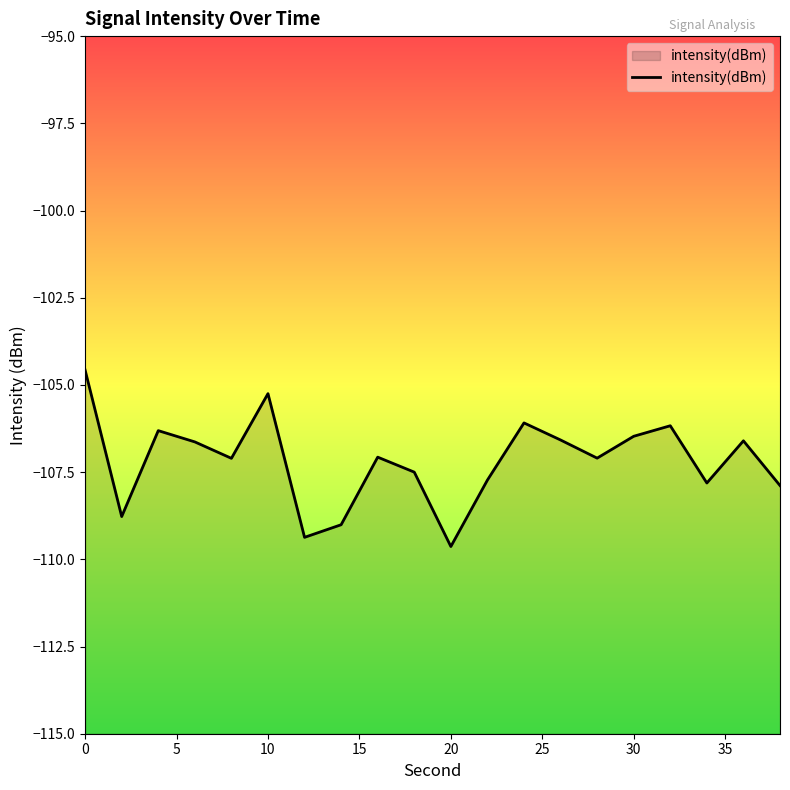

What is the sum of all values?

-2143.7